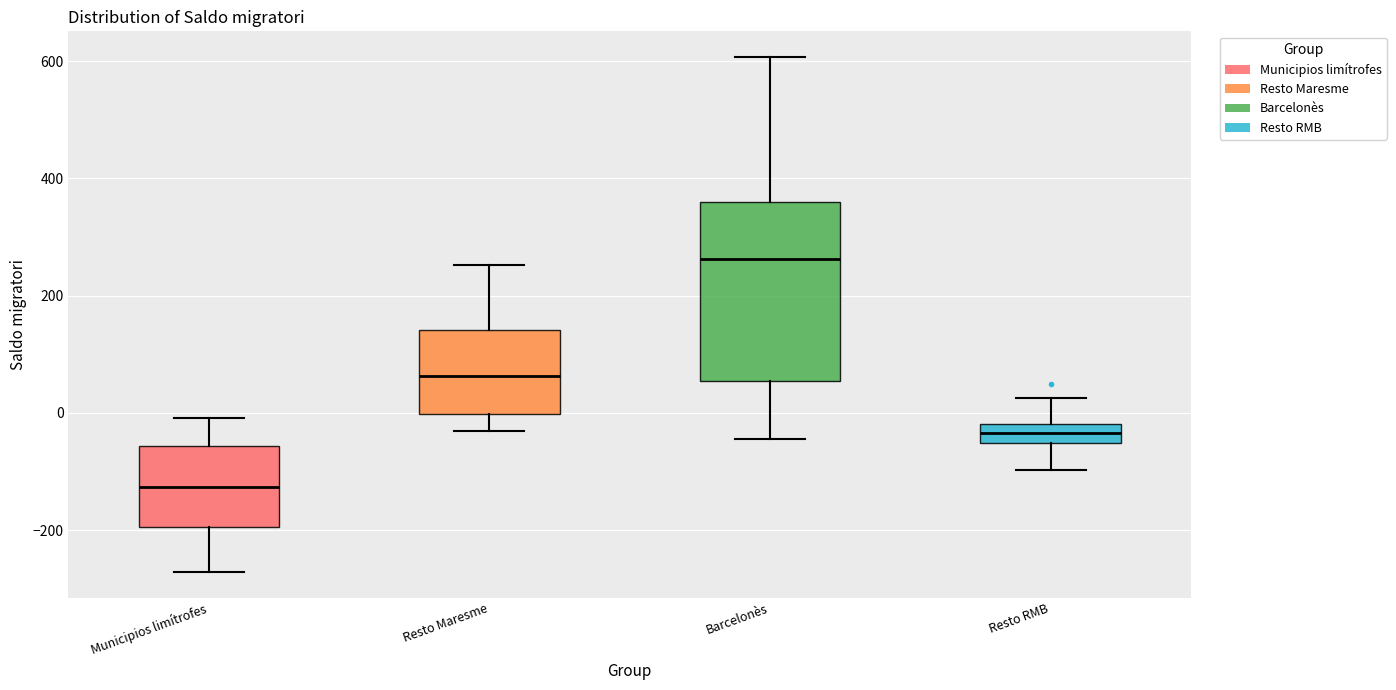

Where does the upper whisker of the box for Resto RMB end on the y-axis? The values are not printed on the chart, so give them approximately, as read against the axis.

20